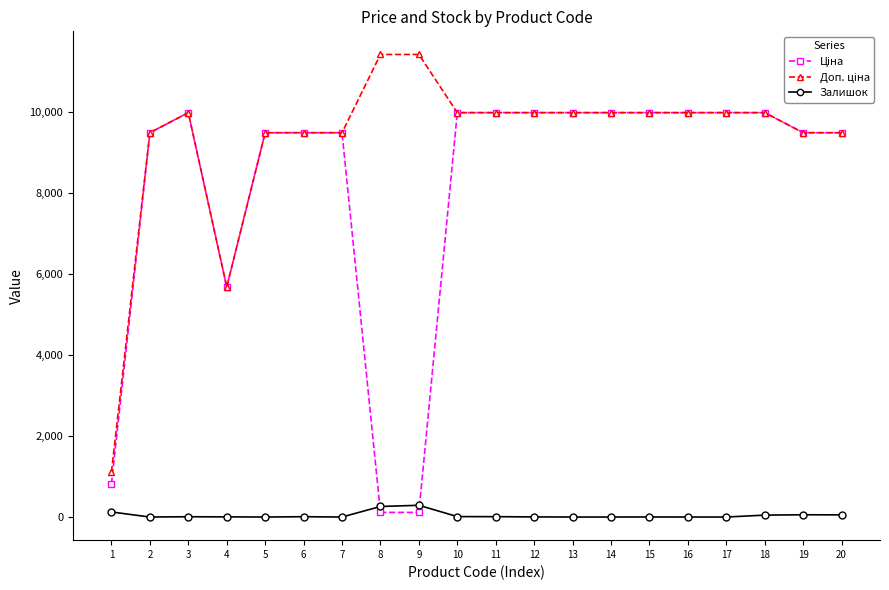

The value of Залишок at 13 is 0.0. True or false?

True